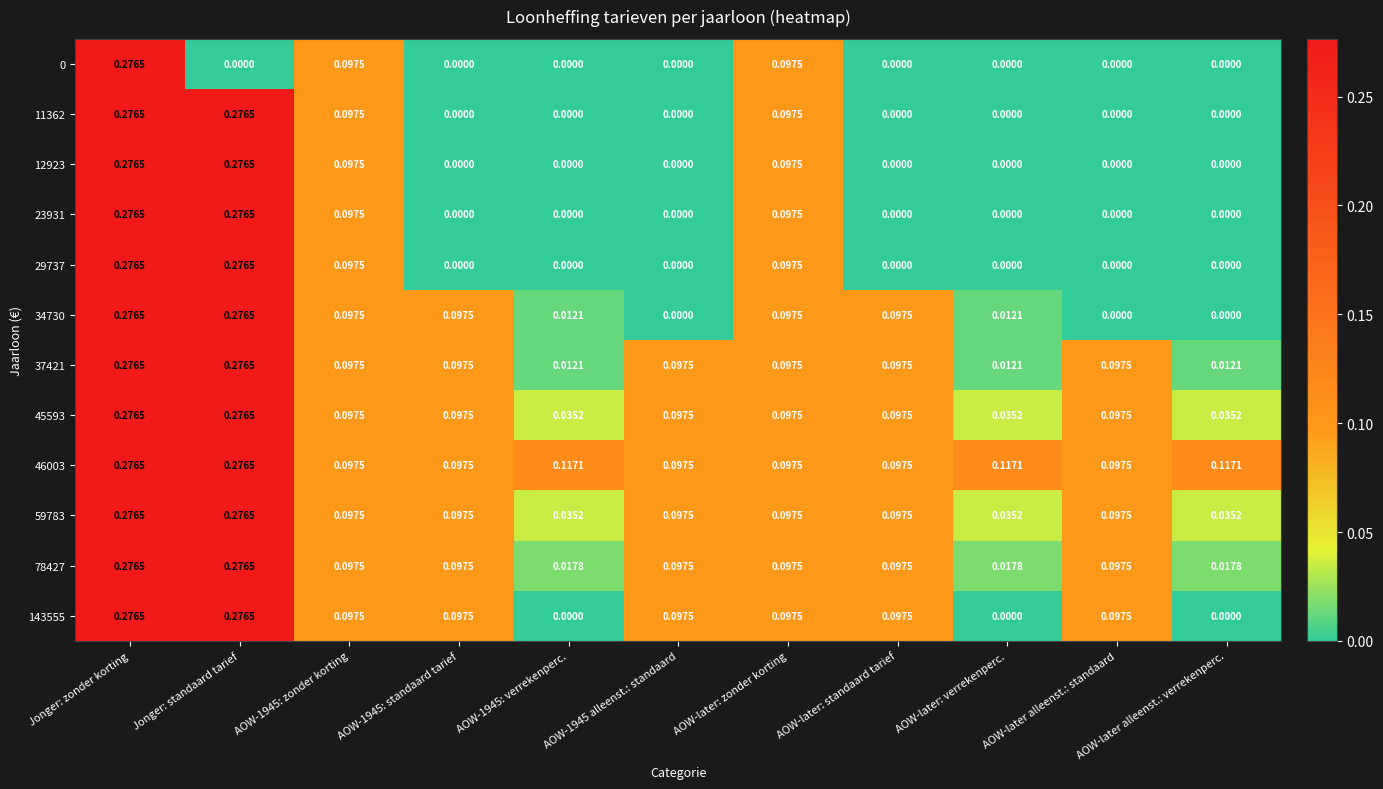

At which category is the sum across all series the highest?

Jonger: zonder korting